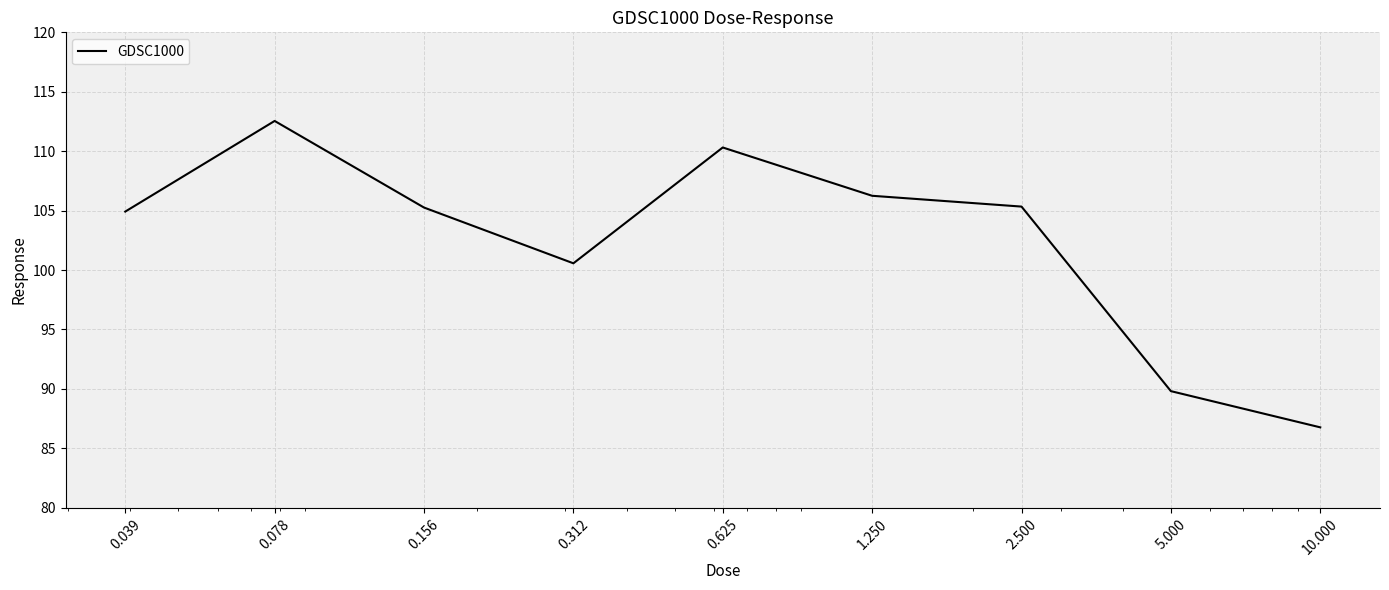

What is the greatest value displayed?

112.5